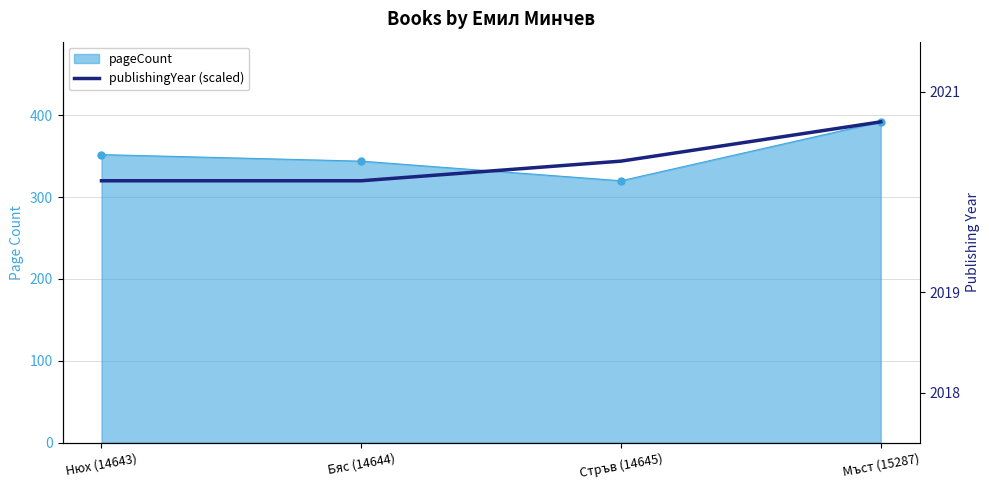

True or false: the data shows 320 at Бяс (14644).

True